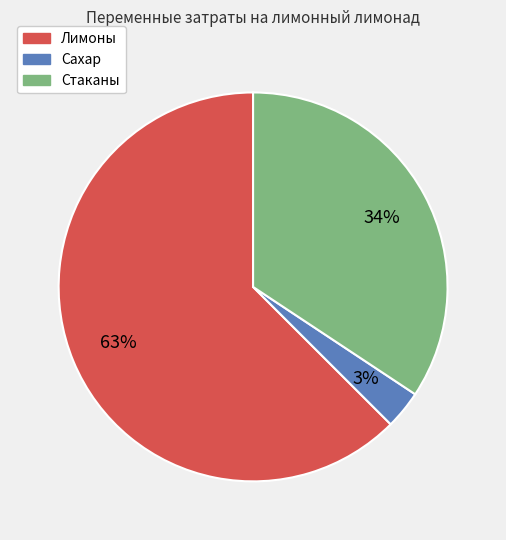

Which slice is the smallest?

Сахар